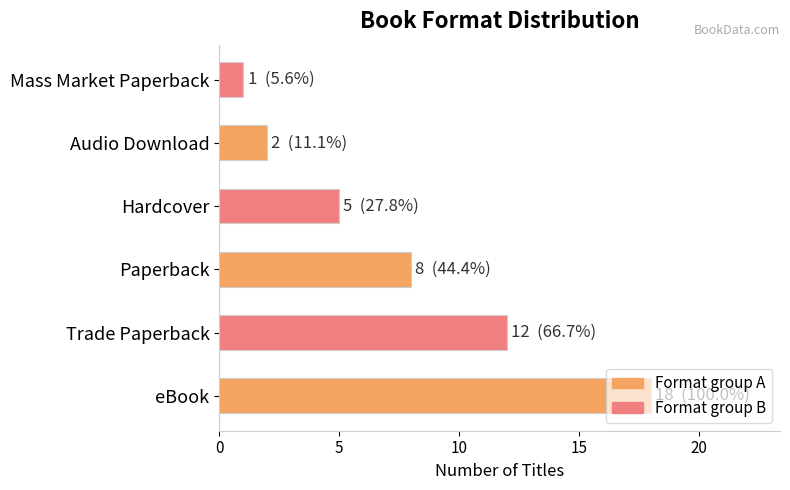

What is the ratio of the value at Hardcover to the value at eBook?

0.3